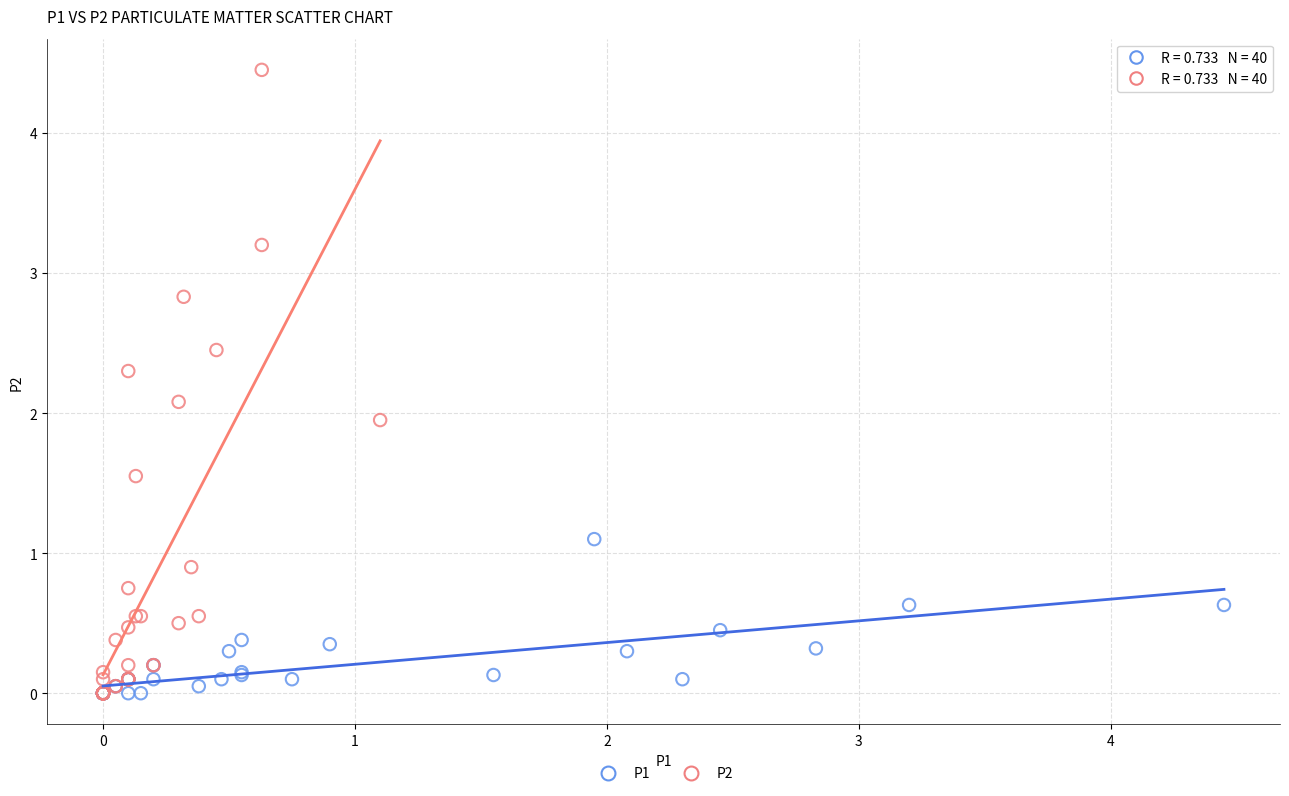

What are all the series names shown in the legend?

P1, P2